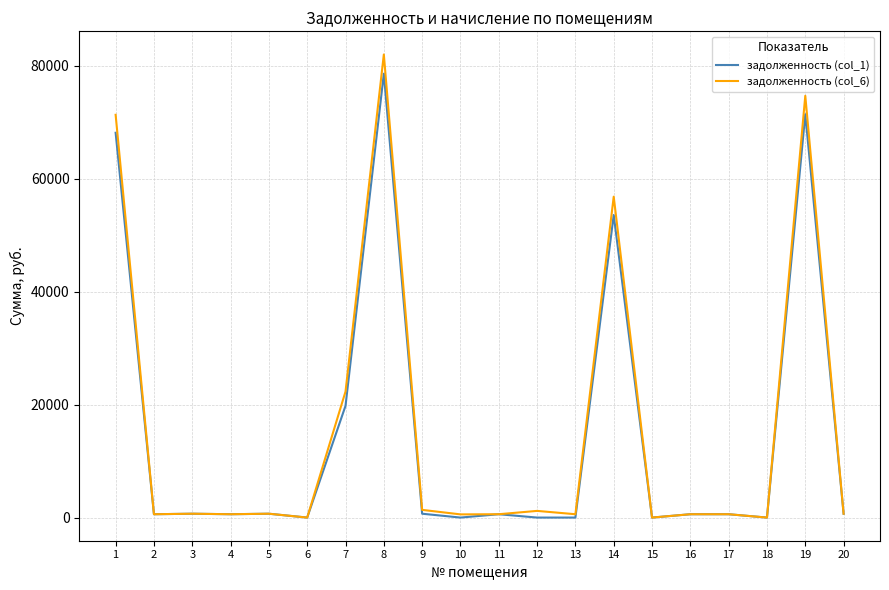

What is the maximum value shown in the chart?

81995.6